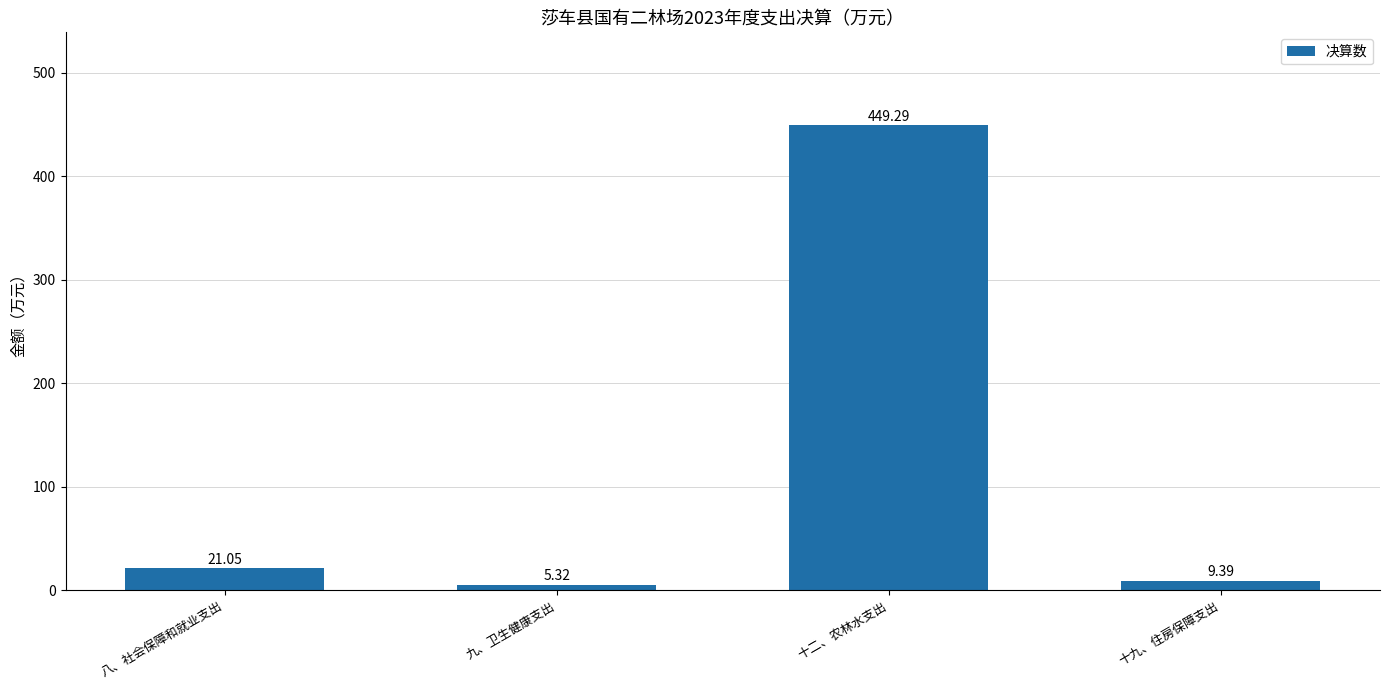

List the labels in order of value, smallest first.

九、卫生健康支出, 十九、住房保障支出, 八、社会保障和就业支出, 十二、农林水支出